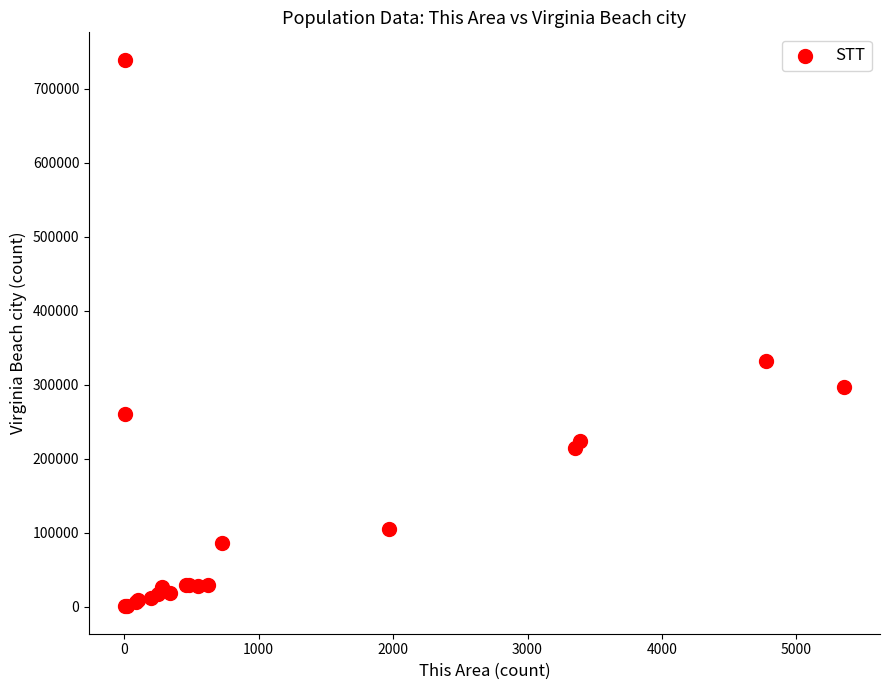

What Y value in the scatter plot is closest to 370047?

332745